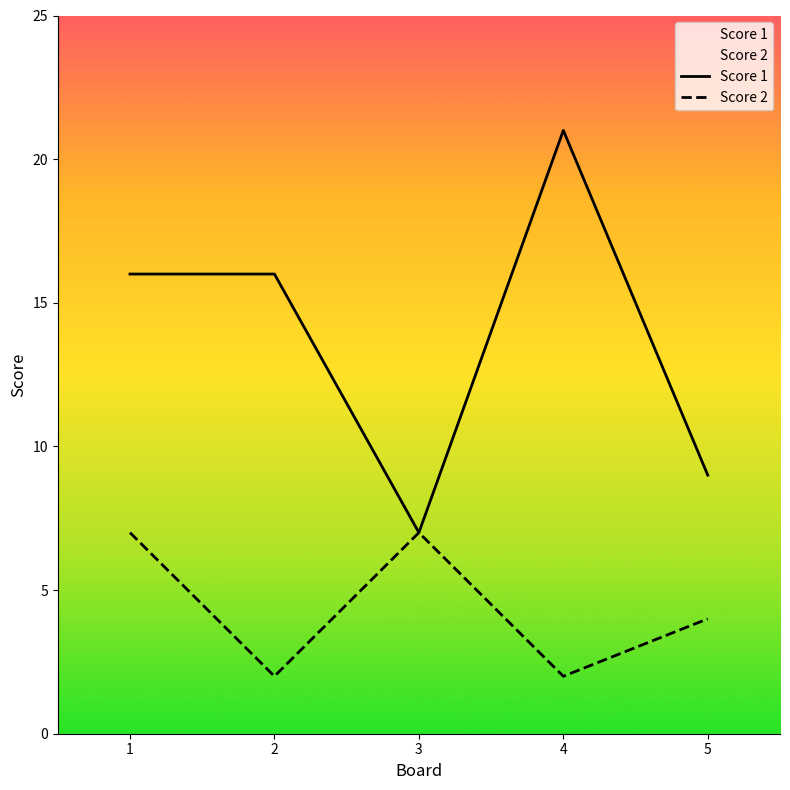

Reading right to left, extract all data points from this chart.

Score 1: 9	21	7	16	16
Score 2: 4	2	7	2	7